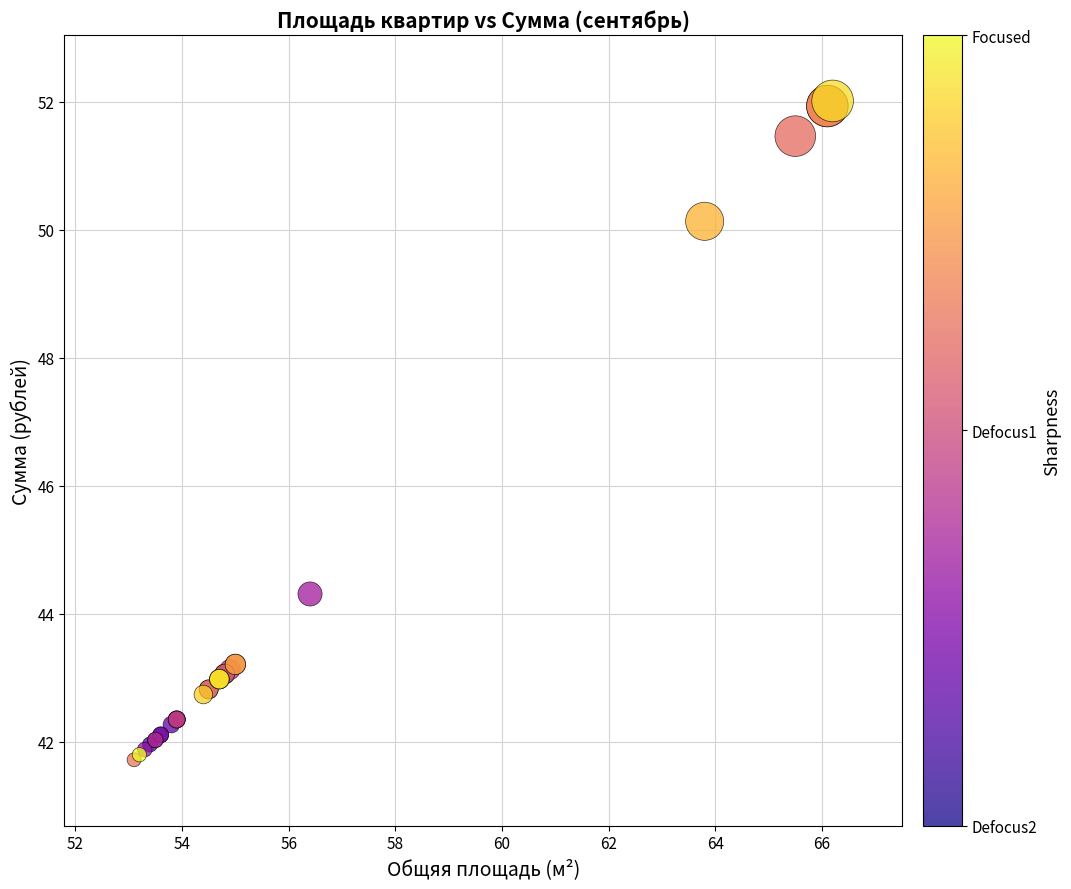

What Y value in the scatter plot is closest to 46?

44.3